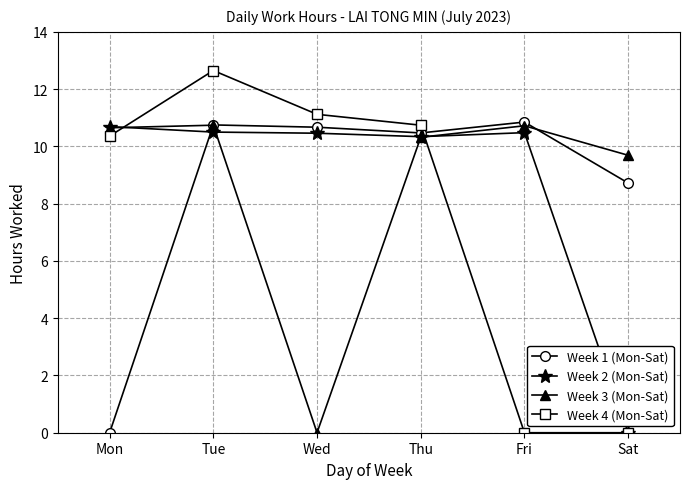

What is the value of the Week 2 (Mon-Sat) point at the 1st from the left?

10.7